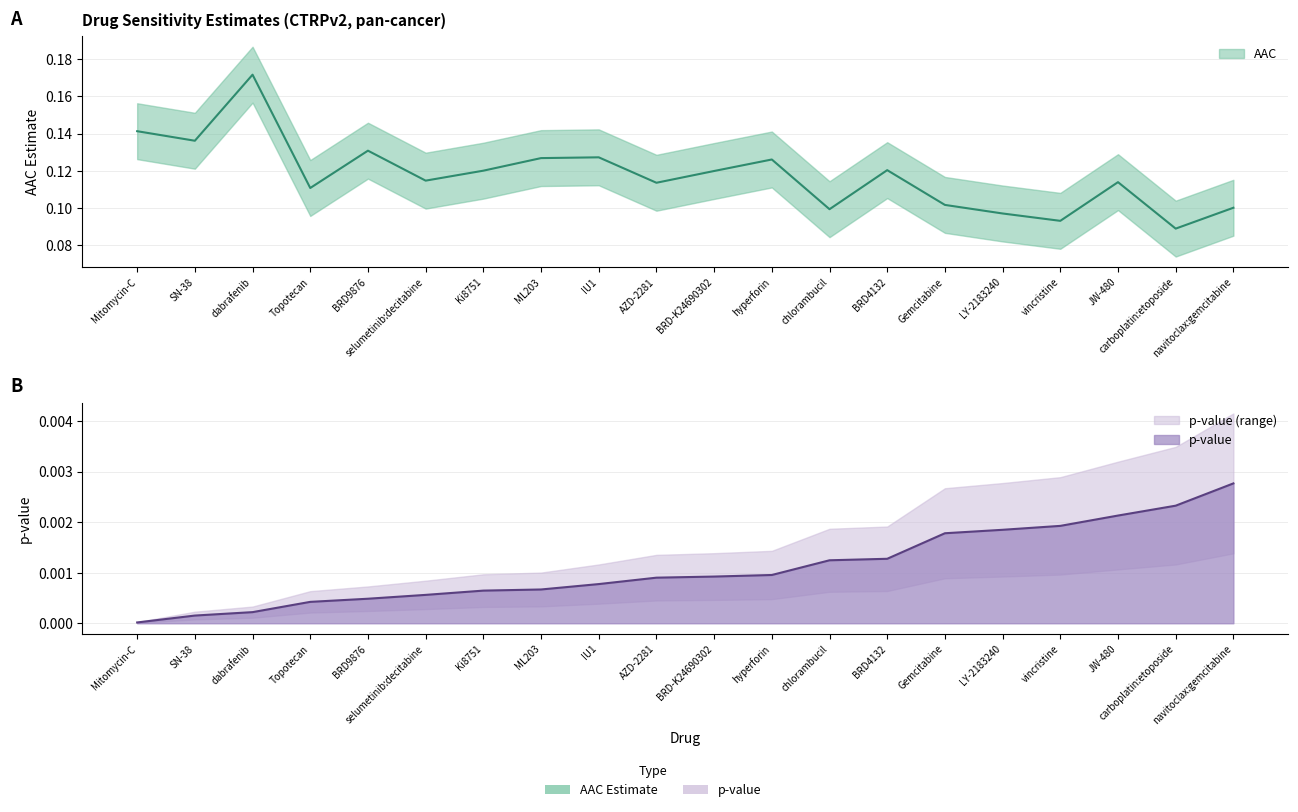

List the series in order of their peak value, highest first.

AAC, pvalue